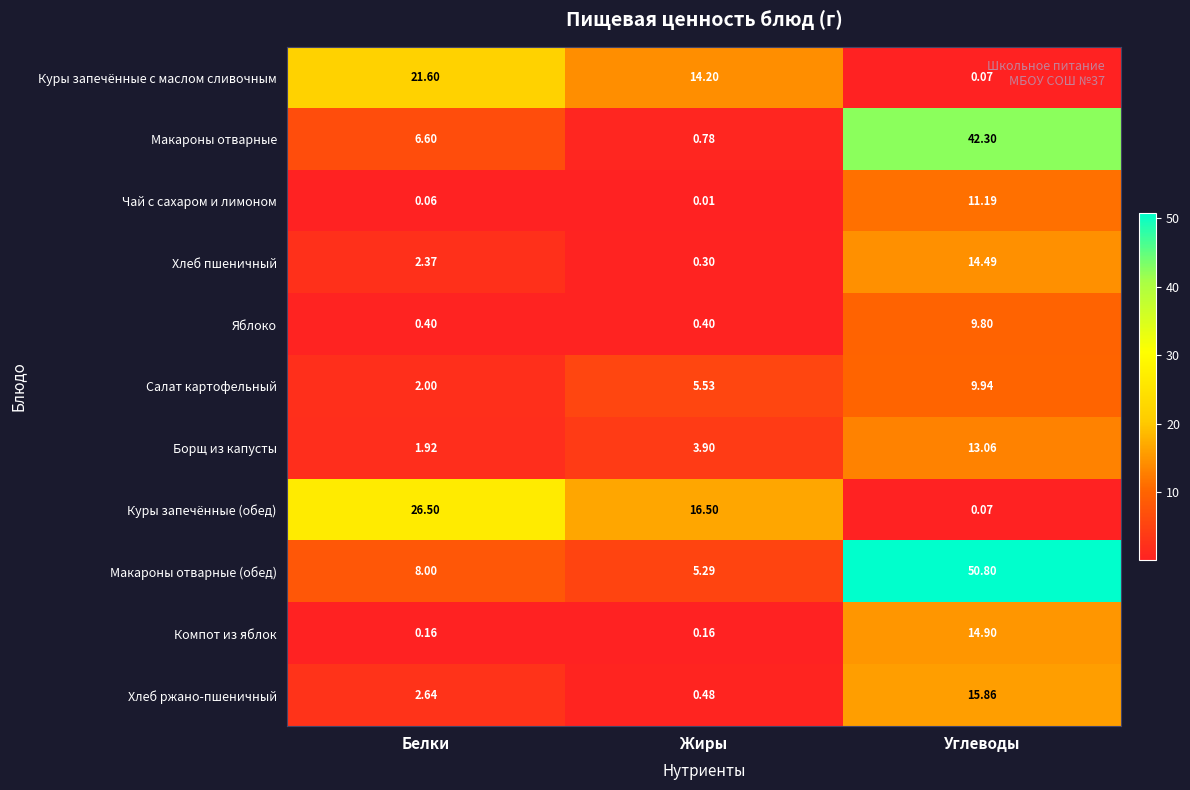

At which category is the sum across all series the highest?

Углеводы